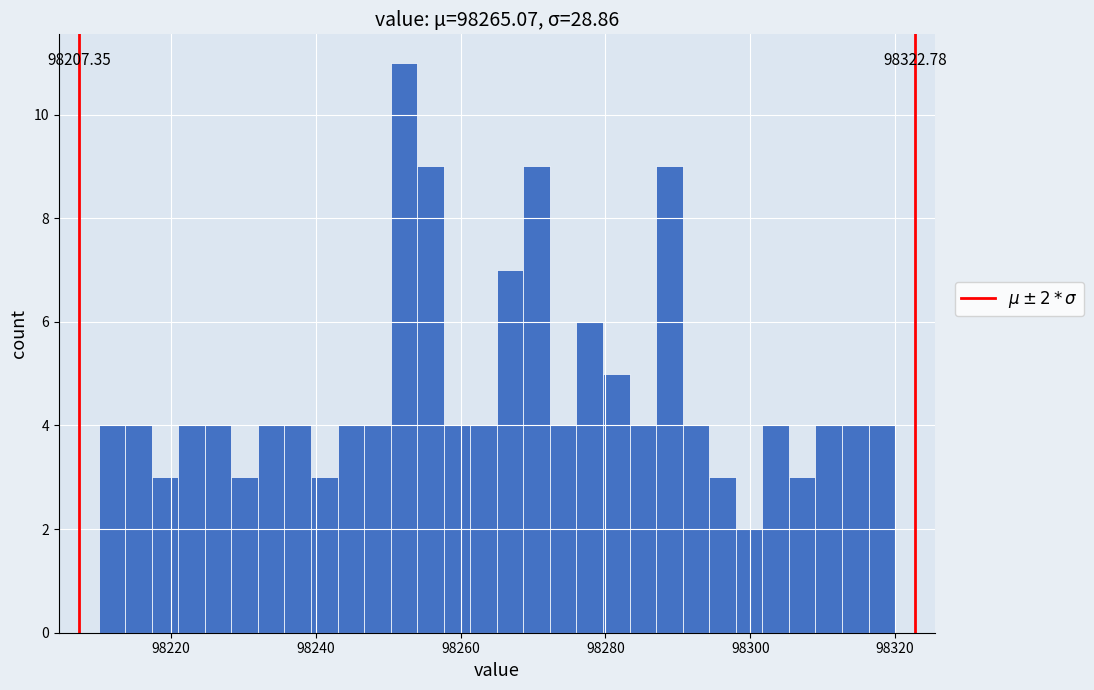

Around what value on the x-axis is the tallest bar? Give the approximate position of its centre, as read against the axis.

98252